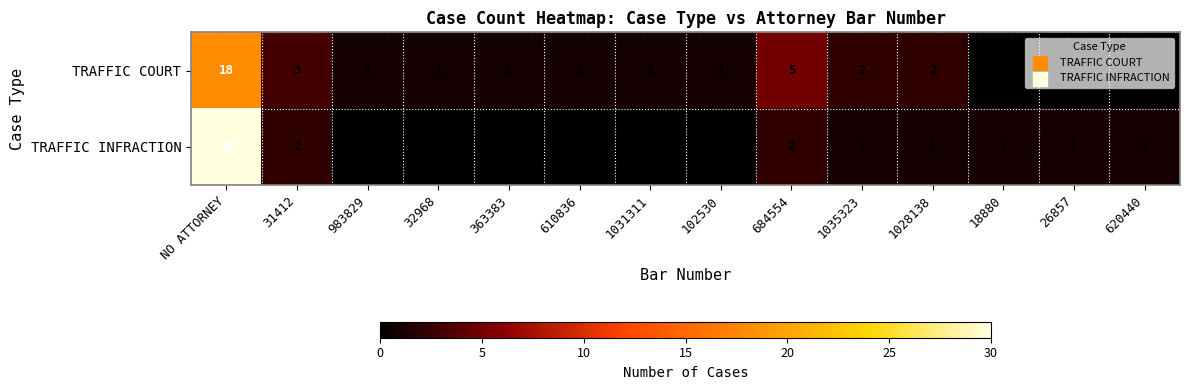

What is the difference between the TRAFFIC COURT values at 684554 and 610836?

4